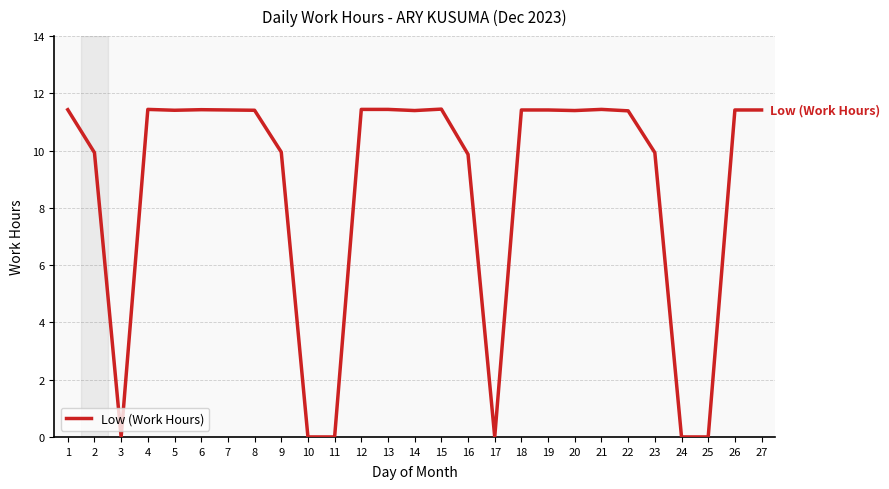

Between 9 and 1, which is larger?

1